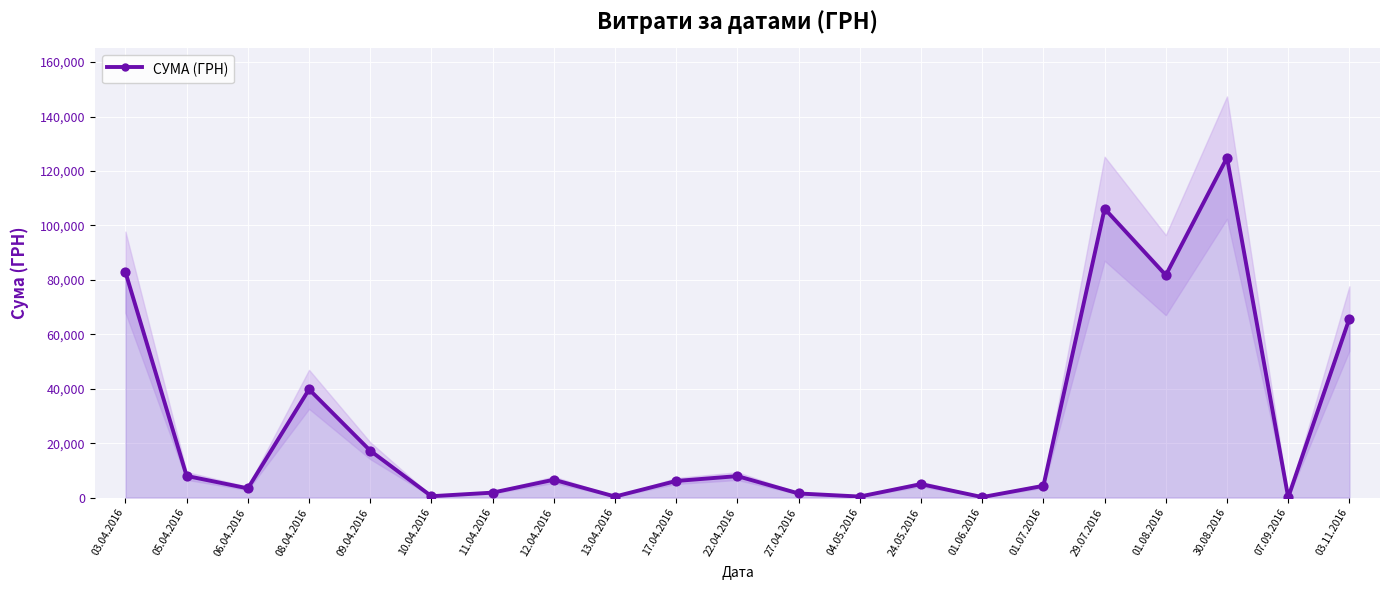

Which has a higher value, 24.05.2016 or 03.11.2016?

03.11.2016